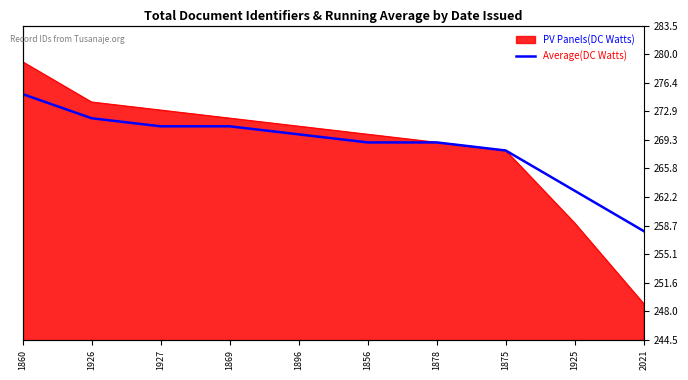

What is the difference between the maximum and minimum values?

17